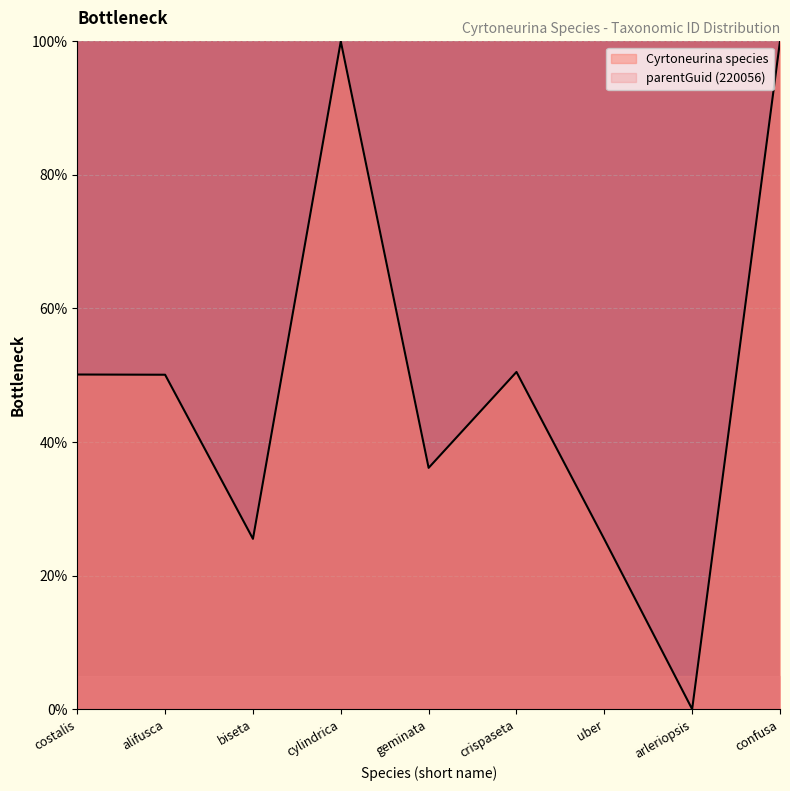

What is the difference between the second highest and minimum values?

100.0